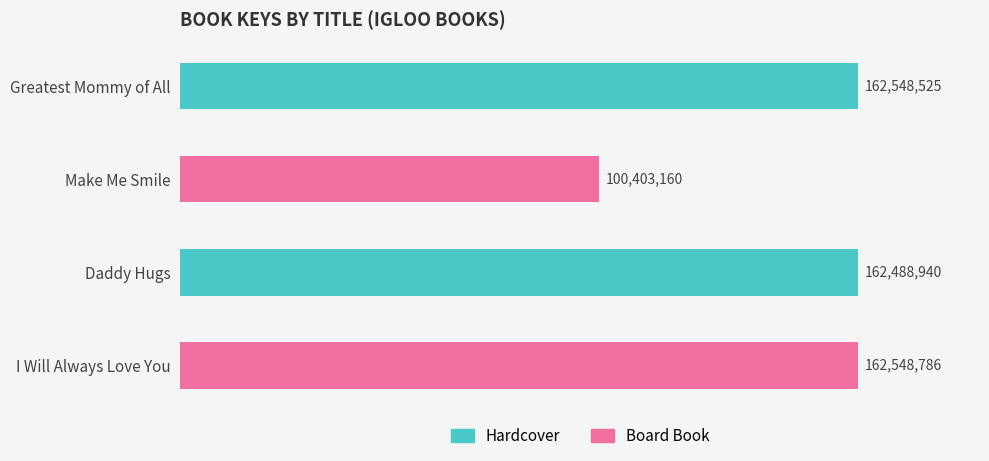

At which category does the chart reach its peak across all series?

I Will Always Love You